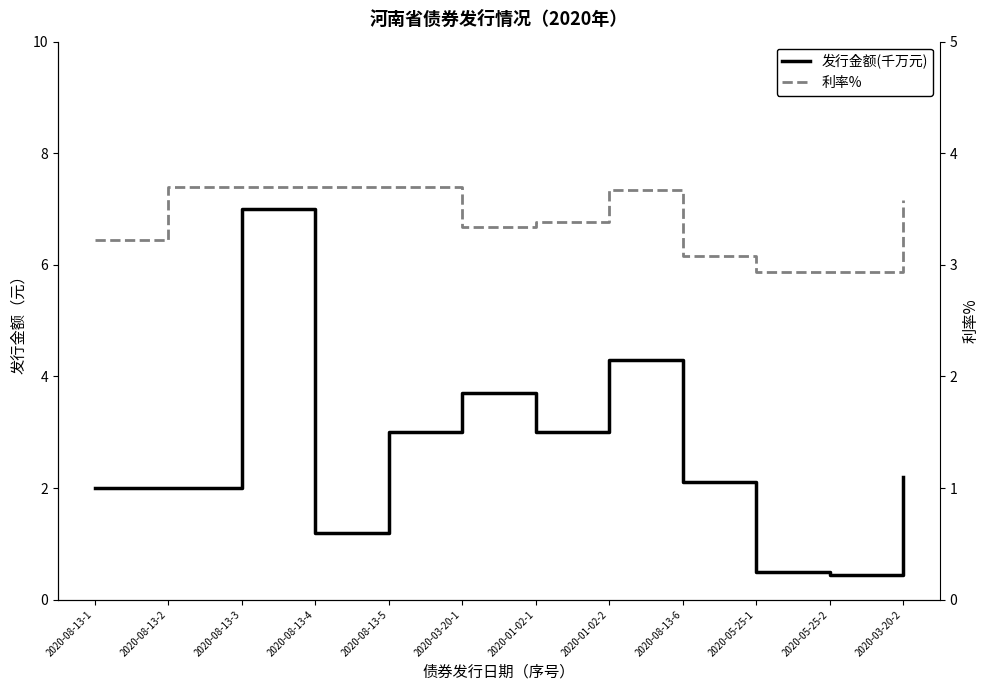

Is it true that 发行金额(千万元) equals 3.0 at 2020-08-13-5?

True